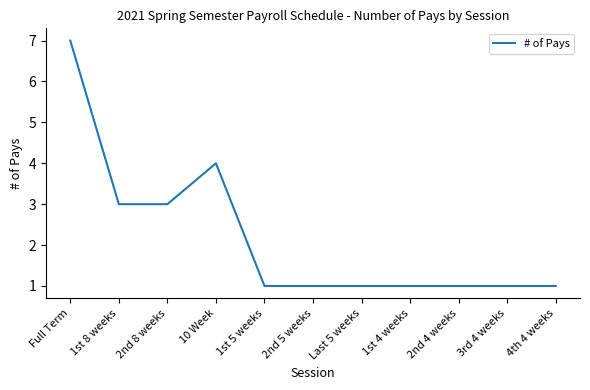

What is the greatest value displayed?

7